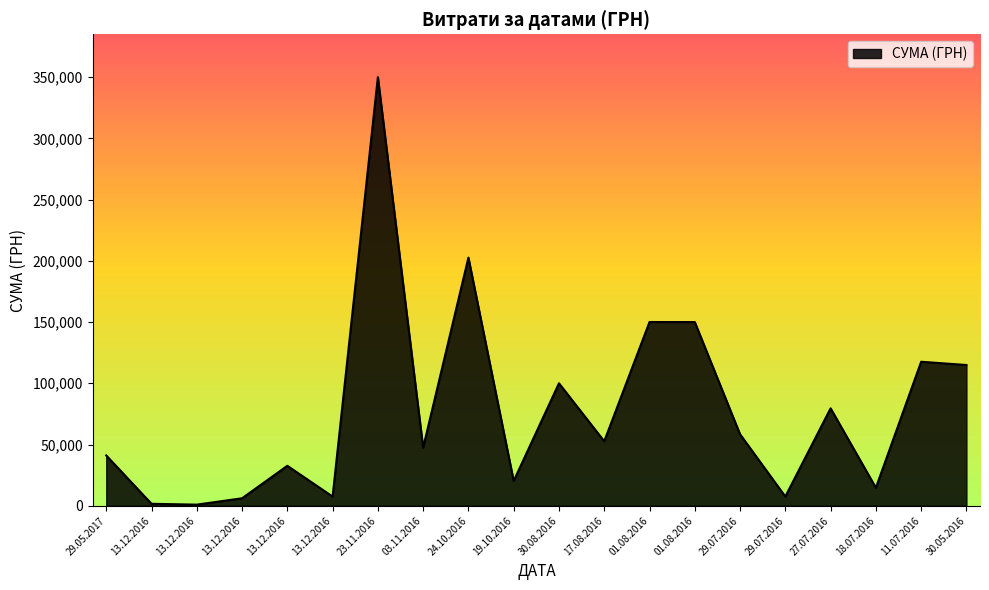

What is the ratio of the value at 29.07.2016 to the value at 13.12.2016?

9.6